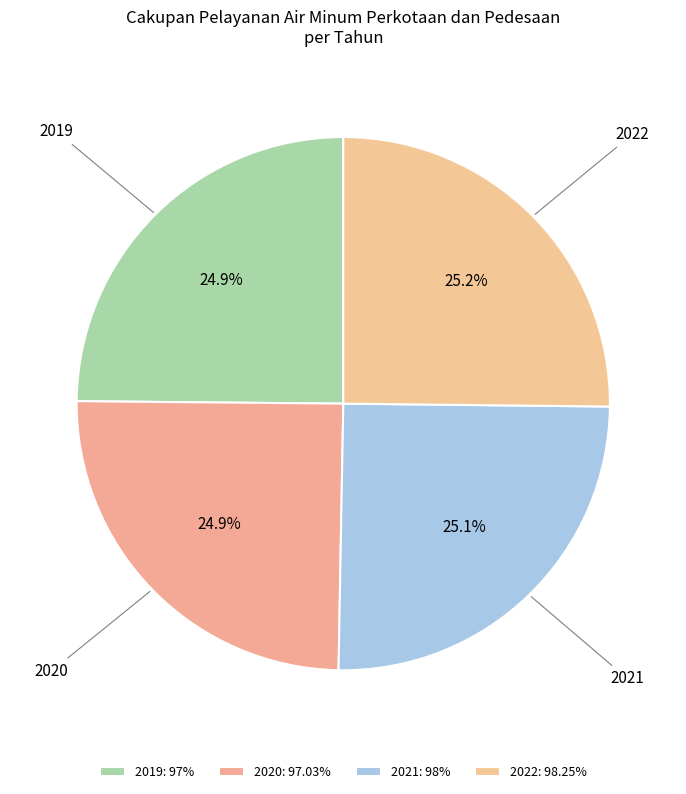

Which category has the smallest portion of the pie?

2019